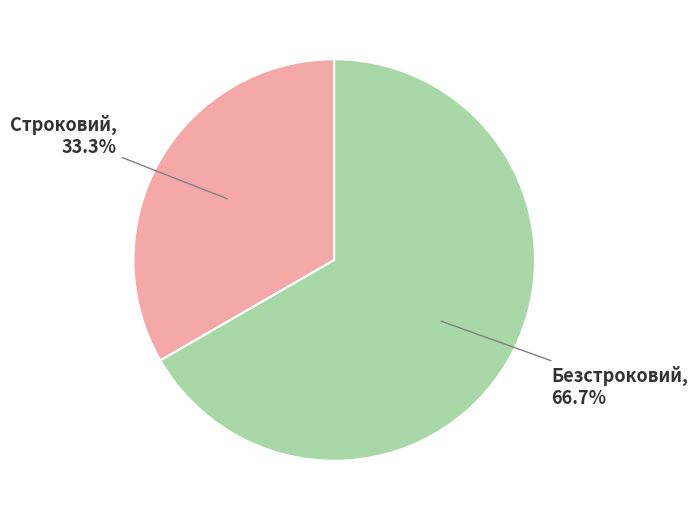

Which category has the smallest portion of the pie?

Строковий